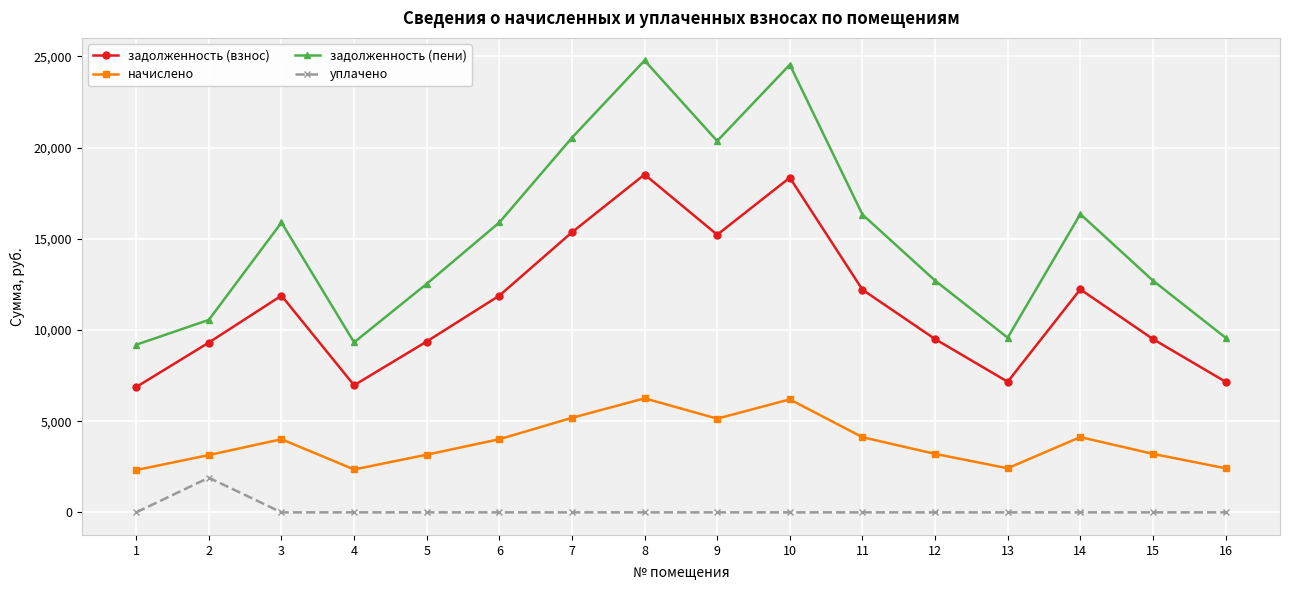

Read the задолженность (пени) value at 14.

16358.2